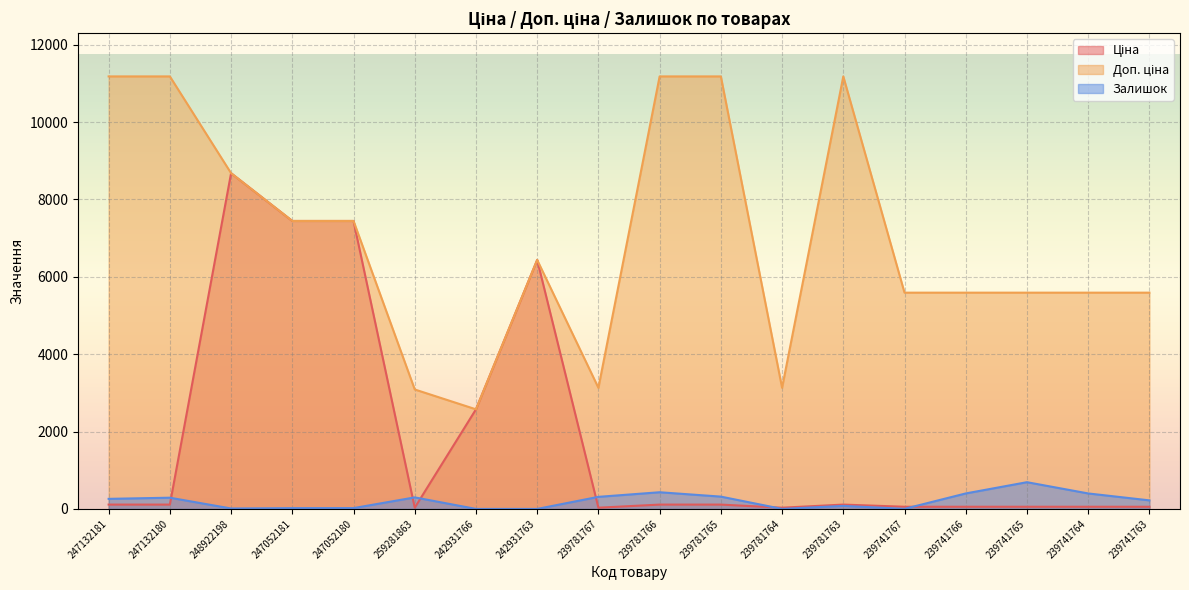

True or false: Залишок and Доп. ціна cross at least once.

False